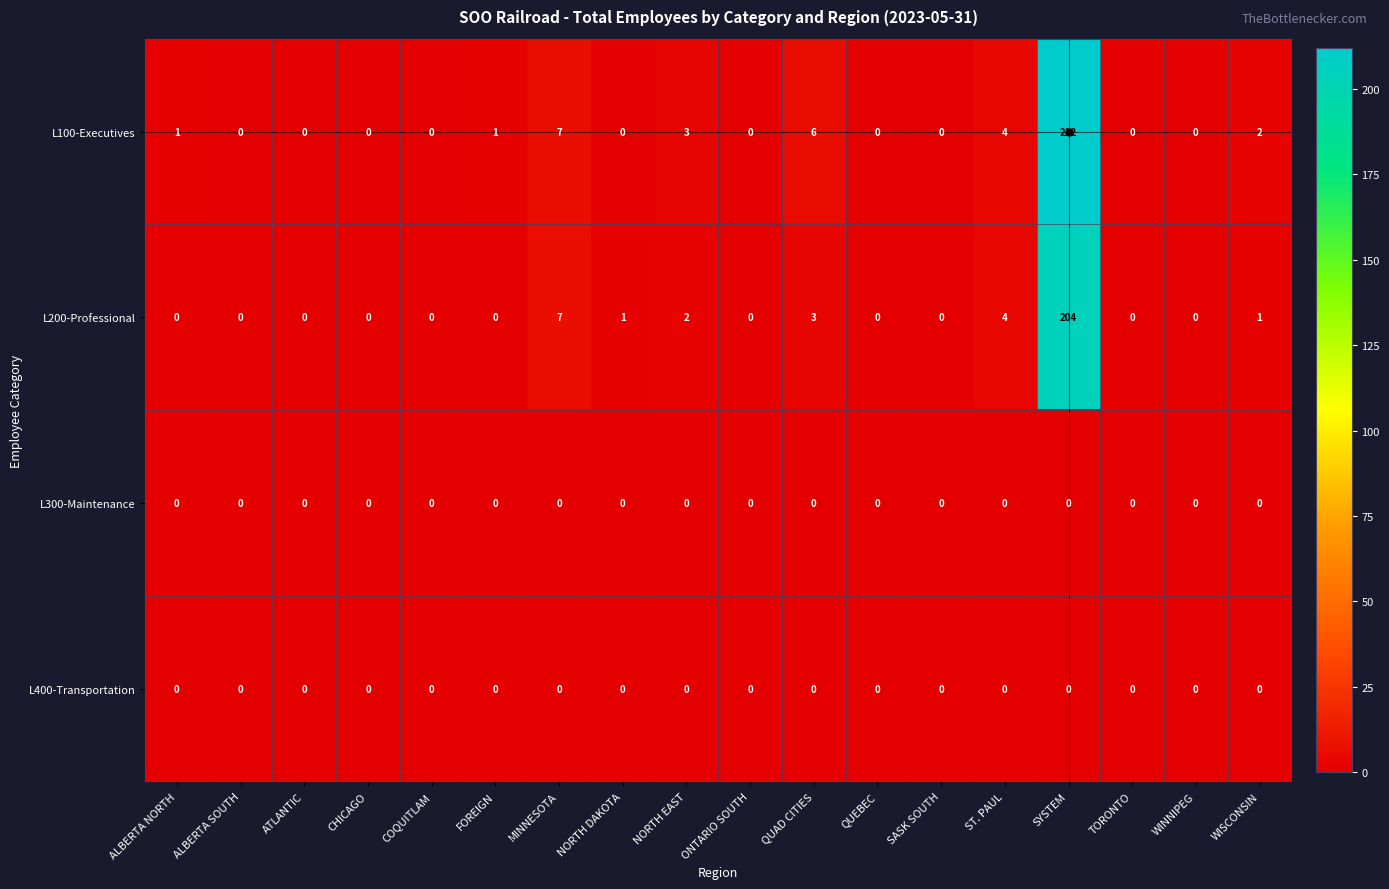

Which series has the largest total across all categories?

L100-Executives